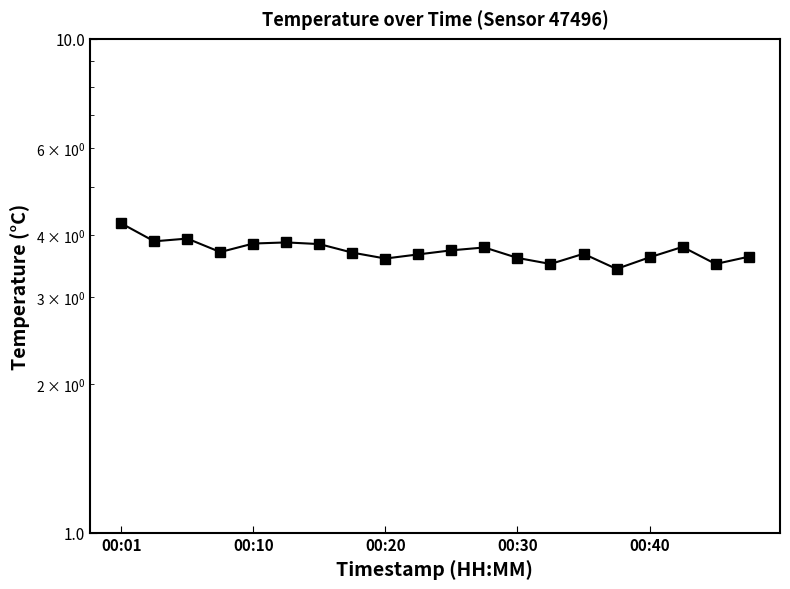

What is the smallest value displayed?

3.4